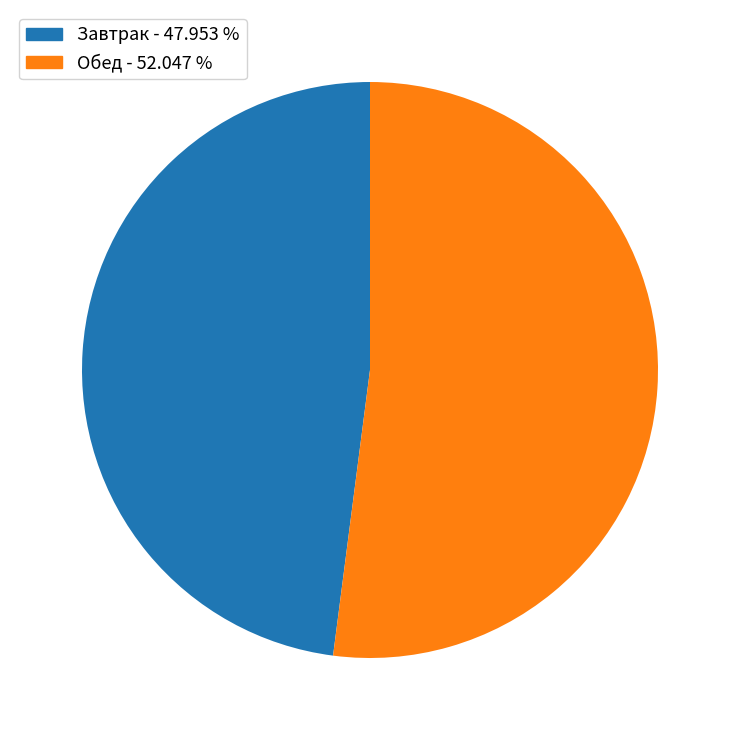

Is there a majority slice in this chart?

Yes